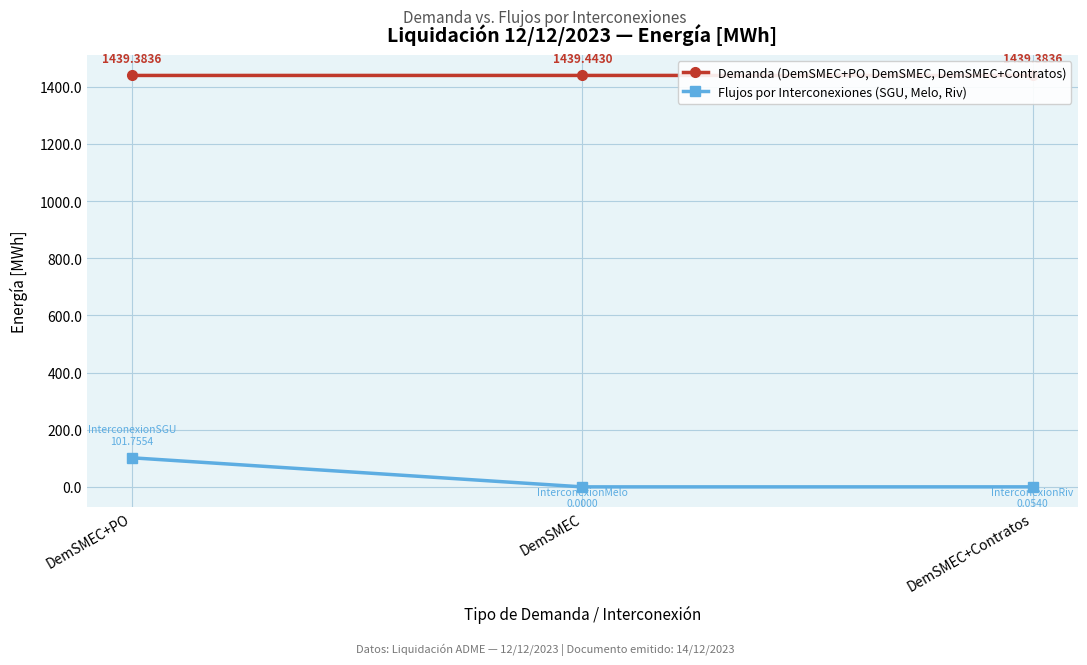

True or false: Flujos por Interconexiones (SGU, Melo, Riv) has a value of 0.1 at DemSMEC+Contratos.

False